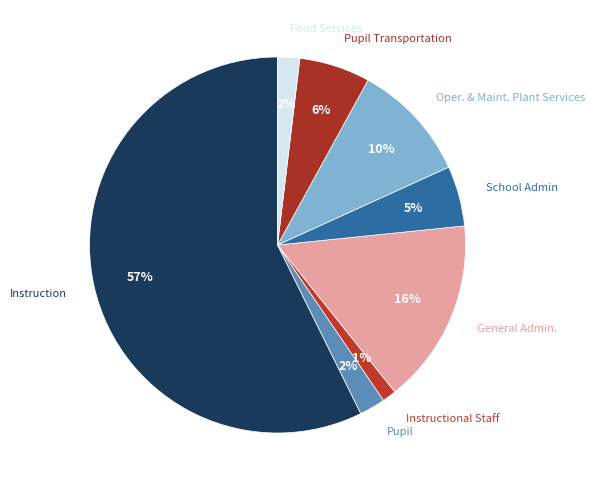

Which slice represents more than half of the pie?

Instruction